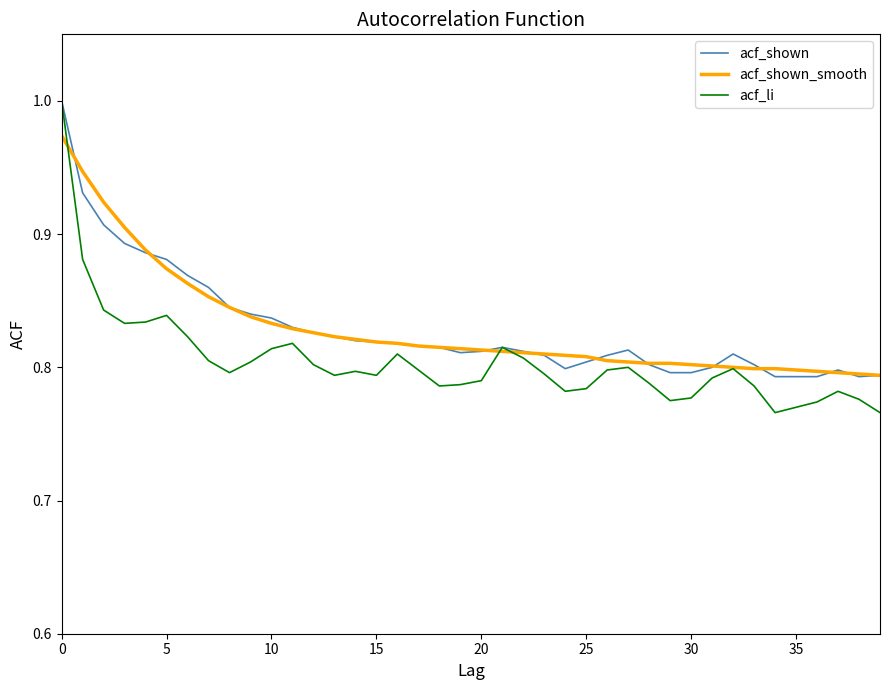

Which series has the widest spread of values?

acf_li